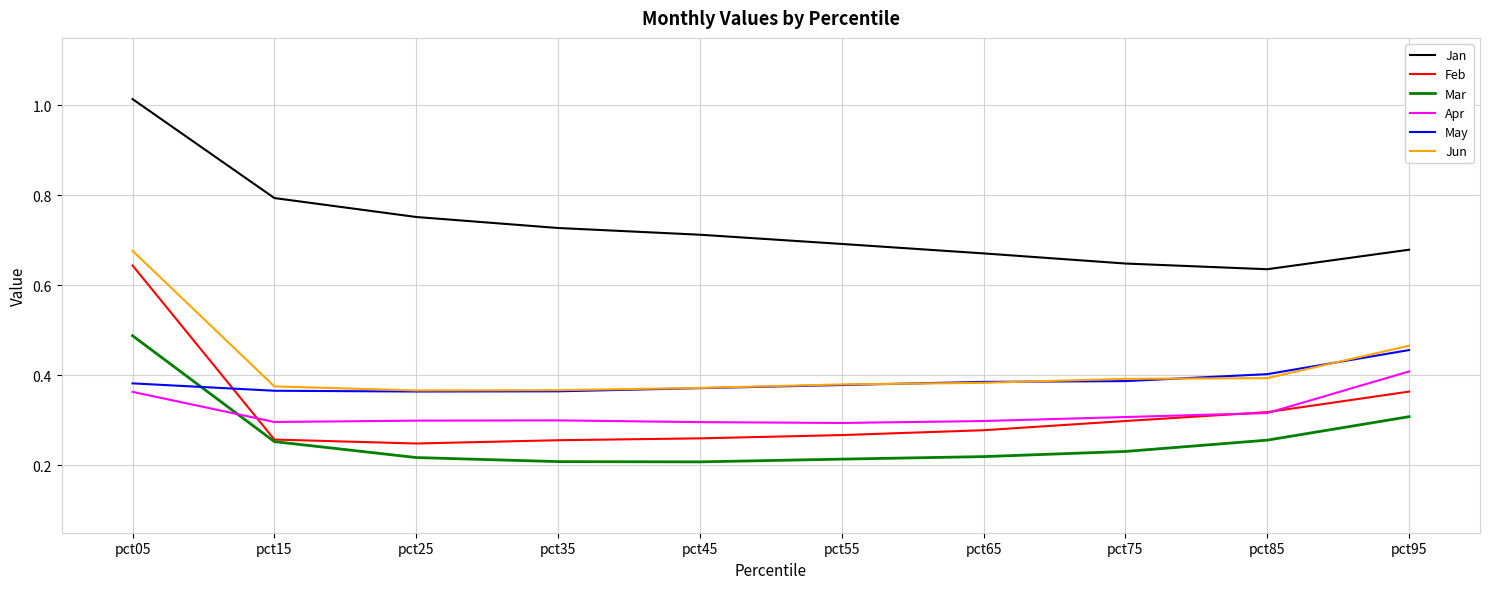

At which label is Jan closest to 0?

pct85